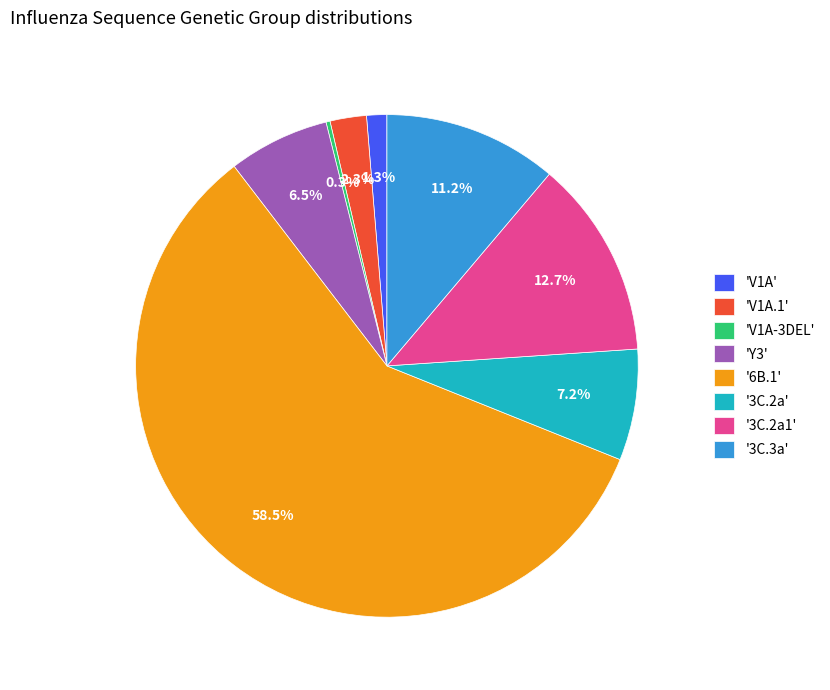

Is there any slice that represents more than half of the pie?

Yes